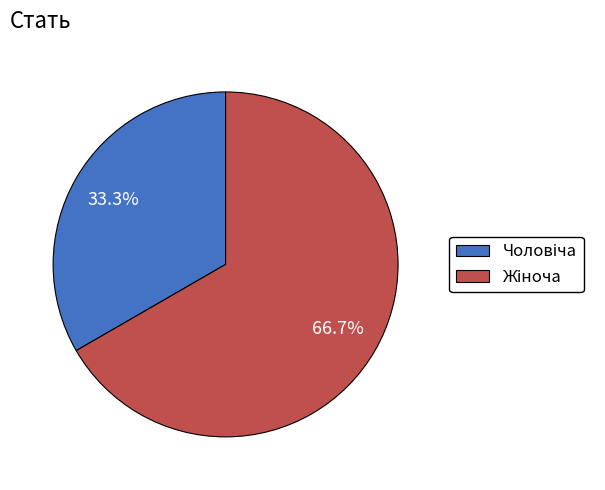

Does any single category account for the majority?

Yes